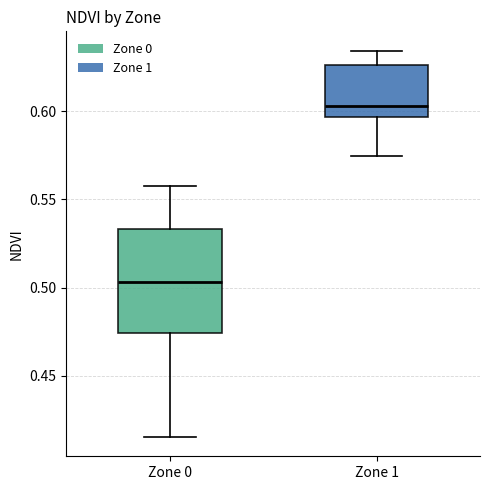

Comparing the boxes themselves (not the whiskers), which one is the tallest?

Zone 0